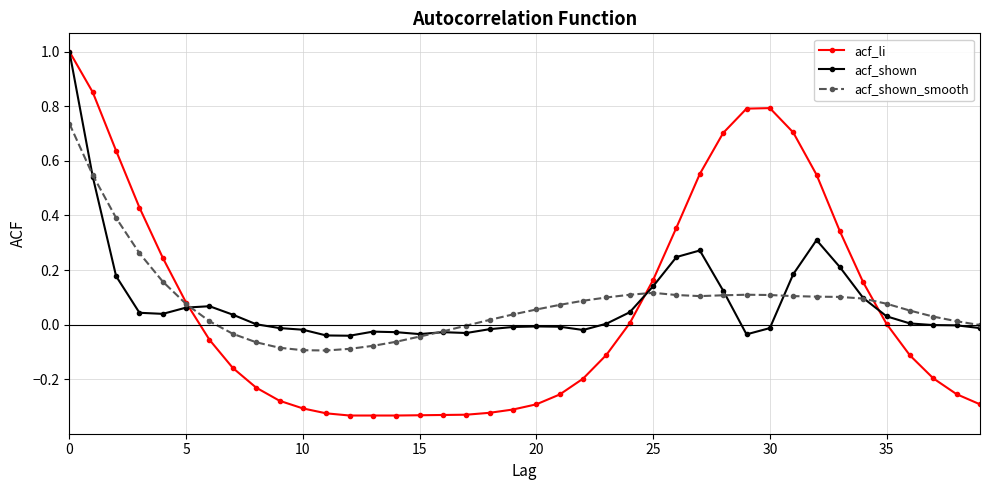

Which series has the widest spread of values?

acf_li